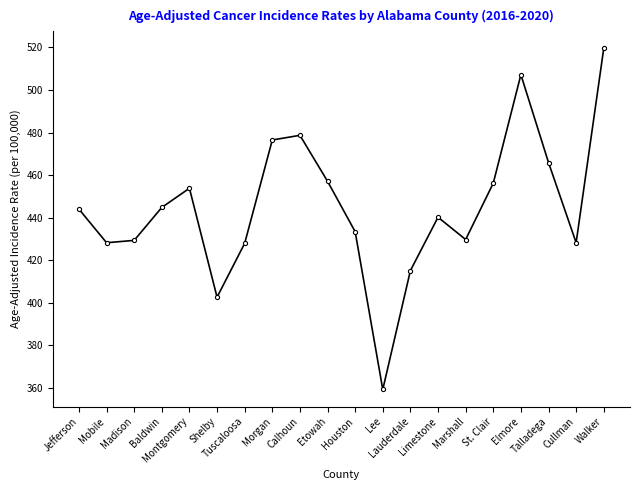

What is the greatest value displayed?

519.6